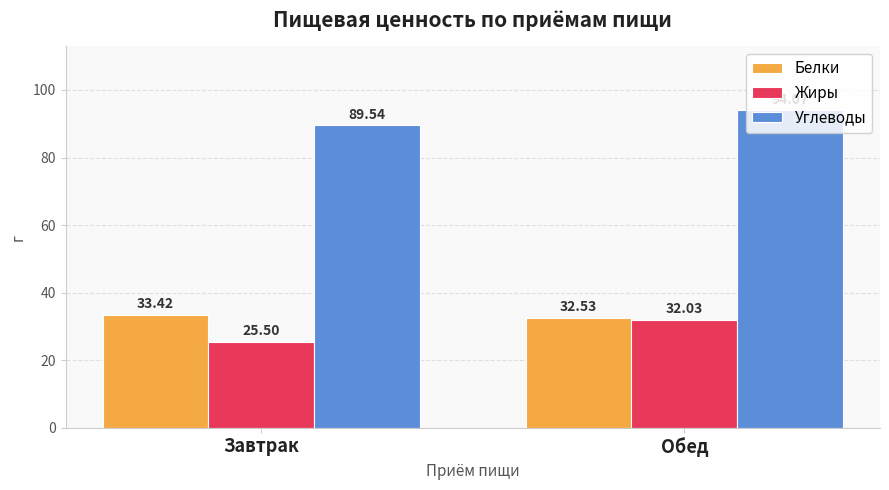

Count the number of data series in this chart.

3